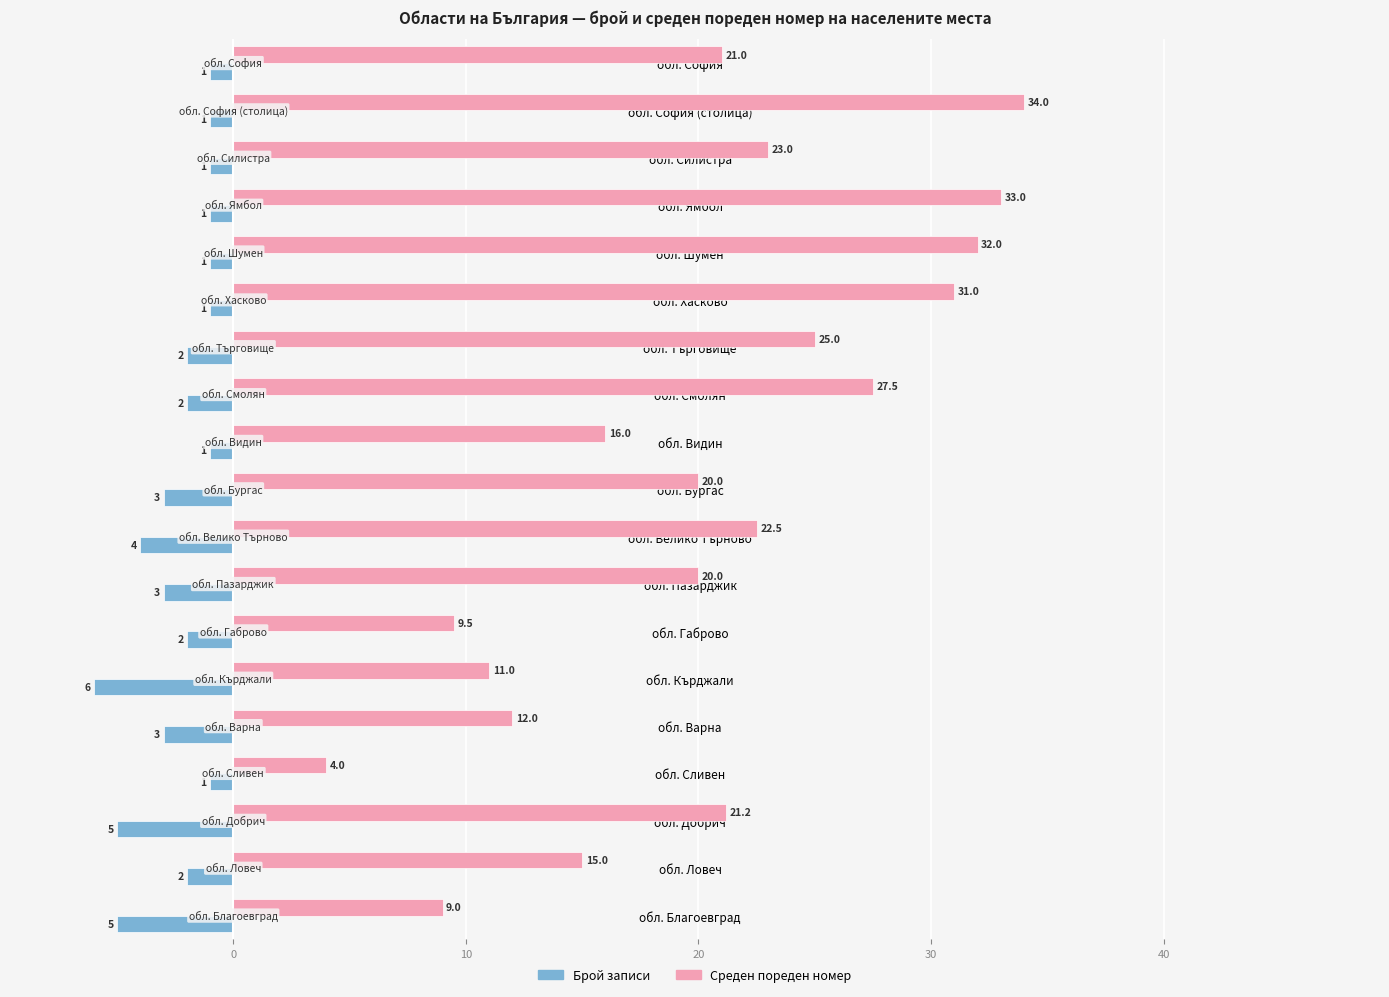

What is the difference between the Среден пореден номер values at обл. Силистра and обл. София?

2.0